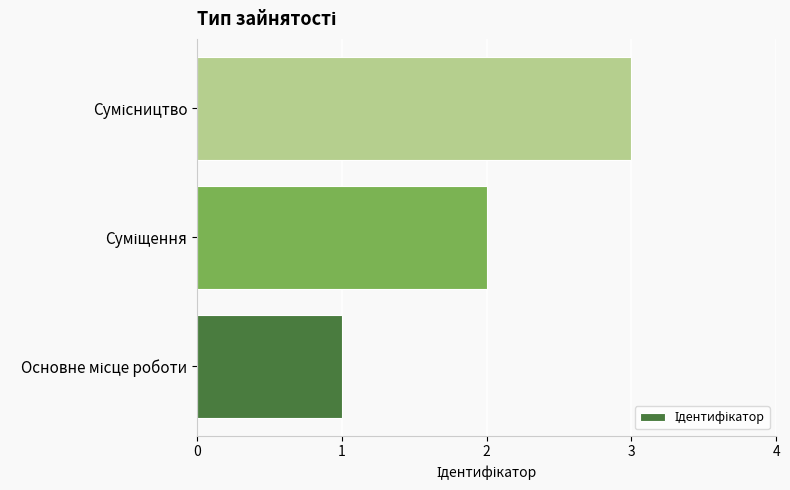

How many bars are there in total?

3